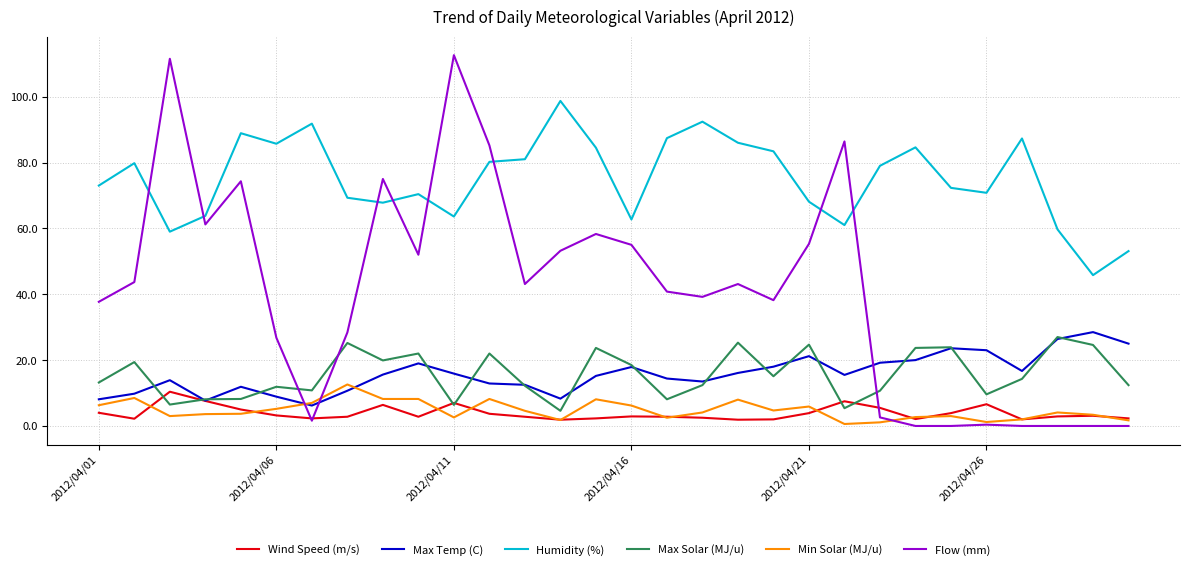

True or false: Wind Speed (m/s) and Humidity (%) intersect in this chart.

False